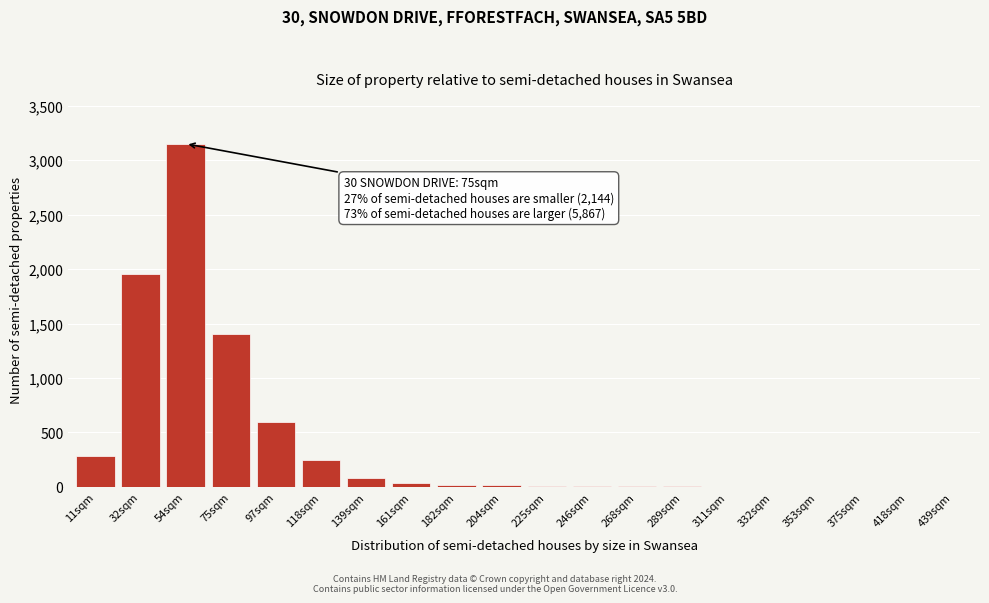

The chart shows a value of 10 at 225sqm. True or false?

True